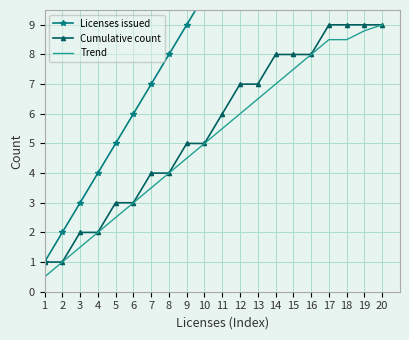

Reading left to right, extract all data points from this chart.

Licenses issued: 1.0	2.0	3.0	4.0	5.0	6.0	7.0	8.0	9.0	10.0	11.0	12.0	13.0	14.0	15.0	16.0	17.0	18.0	19.0	20.0
Cumulative count: 1.0	1.0	2.0	2.0	3.0	3.0	4.0	4.0	5.0	5.0	6.0	7.0	7.0	8.0	8.0	8.0	9.0	9.0	9.0	9.0
Trend: 0.5	1.0	1.5	2.0	2.5	3.0	3.5	4.0	4.5	5.0	5.5	6.0	6.5	7.0	7.5	8.0	8.5	8.5	8.8	9.0